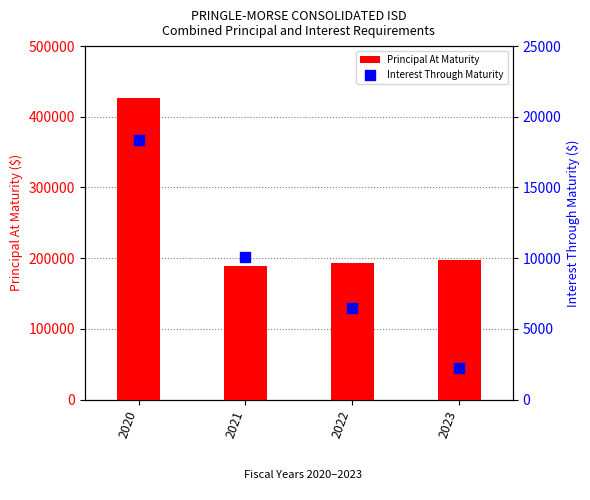

Which series contains the highest Y value?

Principal At Maturity